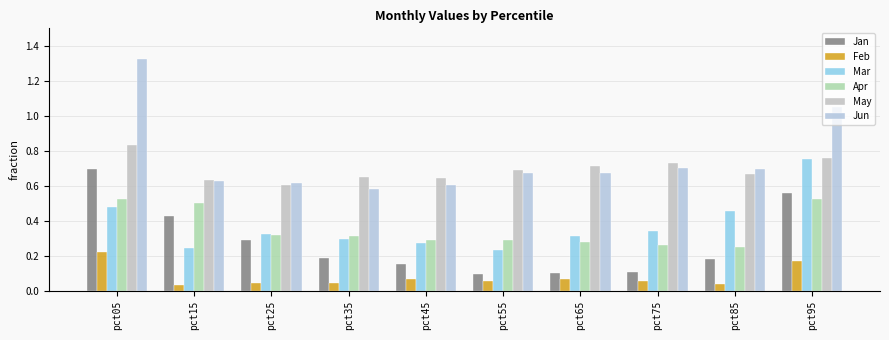

Are the bars grouped side by side (vs. stacked)?

Yes